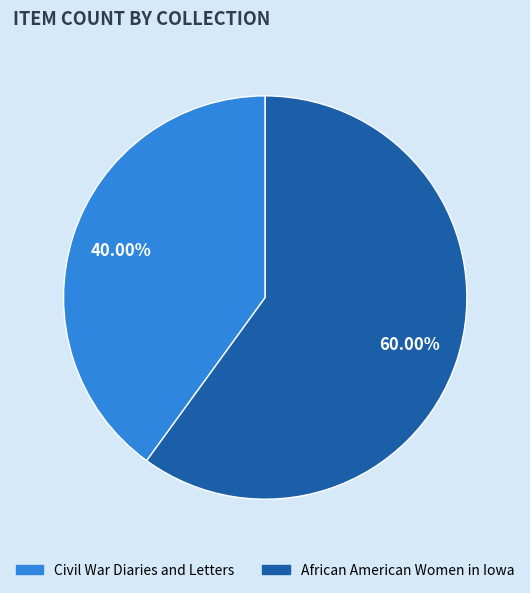

What is the ratio of the value at African American Women in Iowa to the value at Civil War Diaries and Letters?

1.5